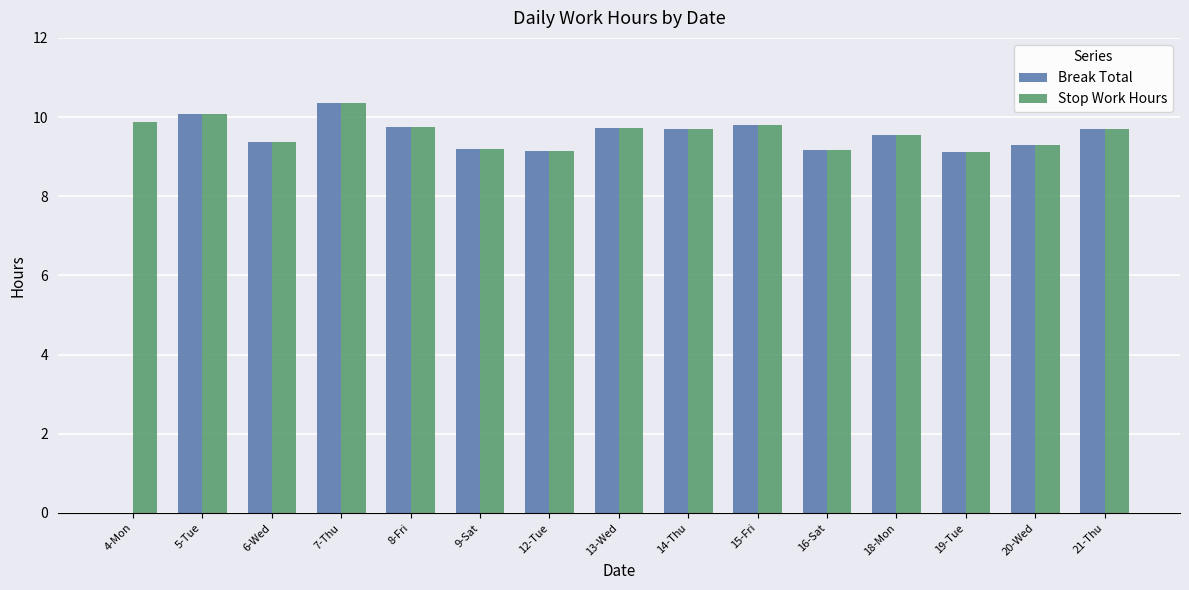

True or false: Break Total has a value of 5.5 at 12-Tue.

False